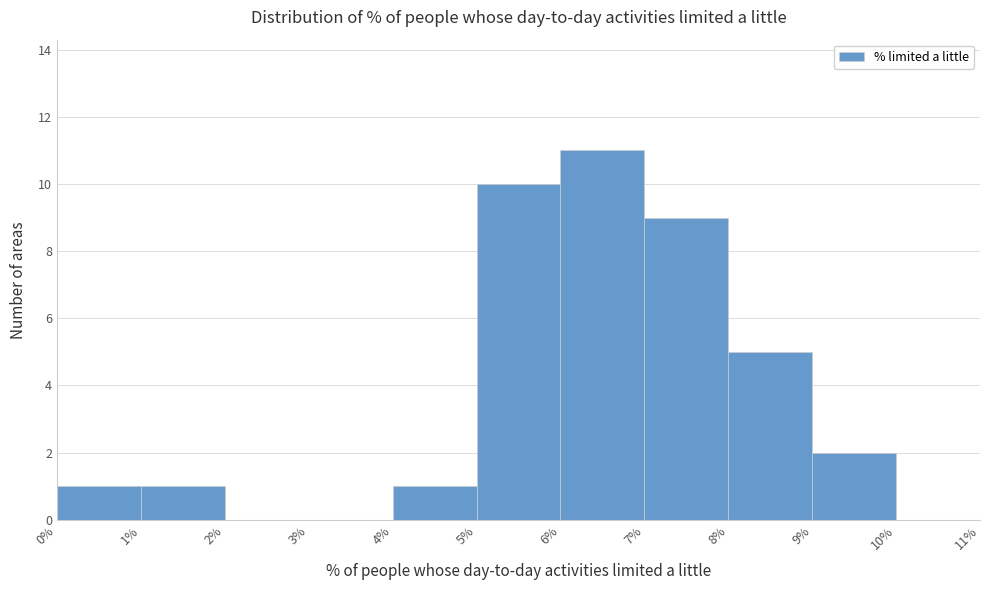

What is the height of the bar covering 6% to 7% on the x-axis? The values are not printed on the chart, so give them approximately, as read against the axis.

11